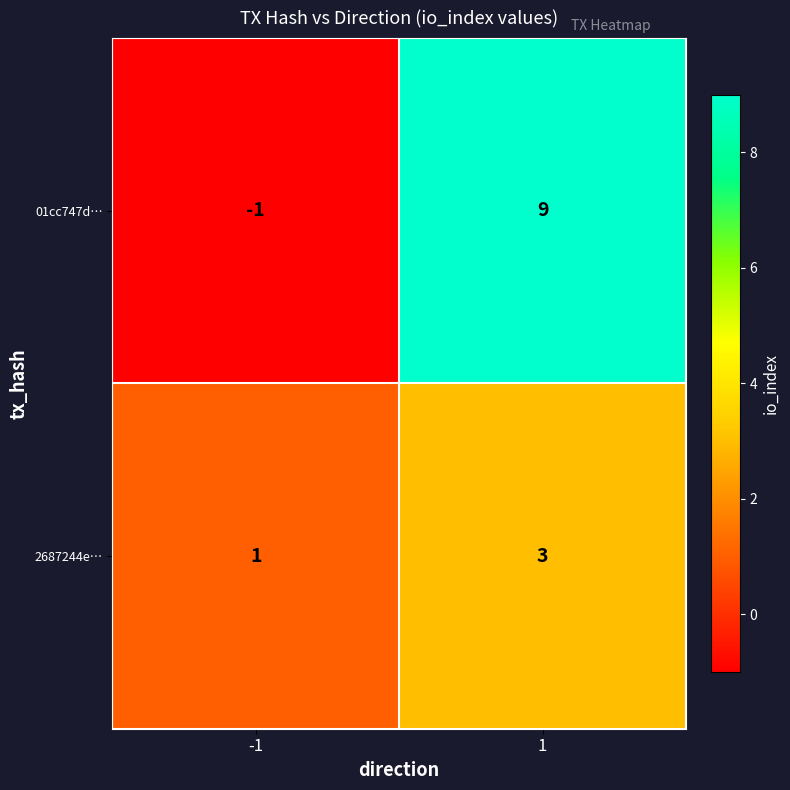

What is the difference between the highest and lowest values at 1?

6